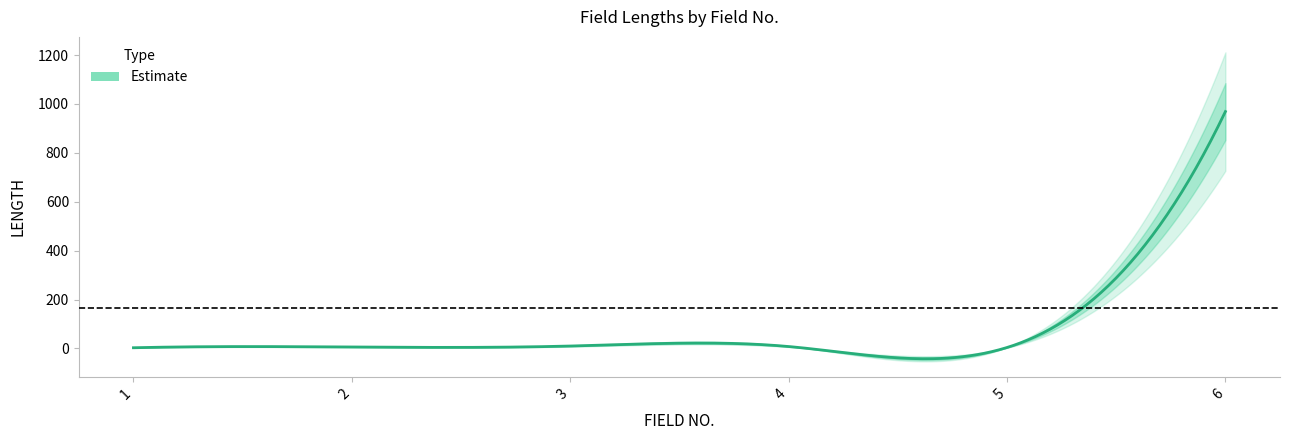

Rank the categories by value from lowest to highest.

1, 5, 2, 4, 3, 6